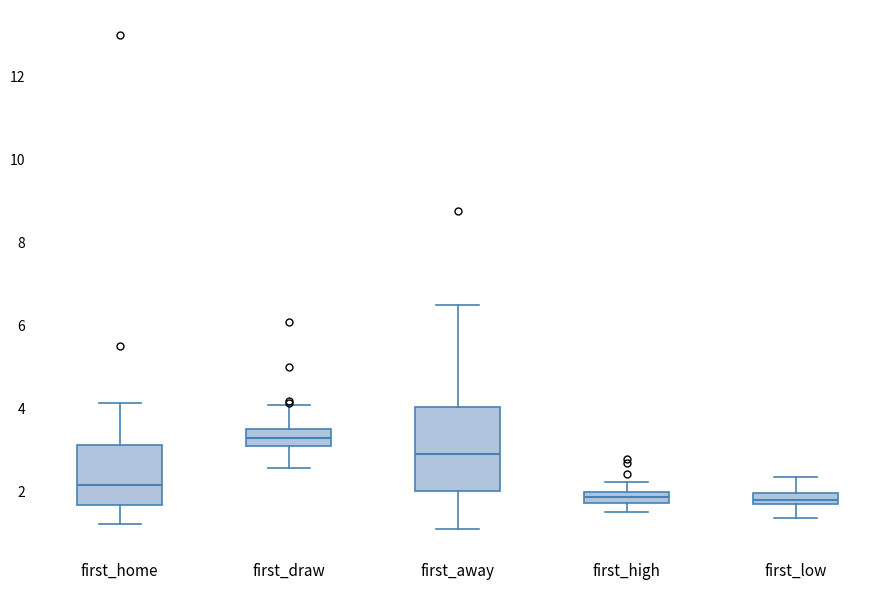

Where does the upper whisker of the box for first_home end on the y-axis? The values are not printed on the chart, so give them approximately, as read against the axis.

4.2